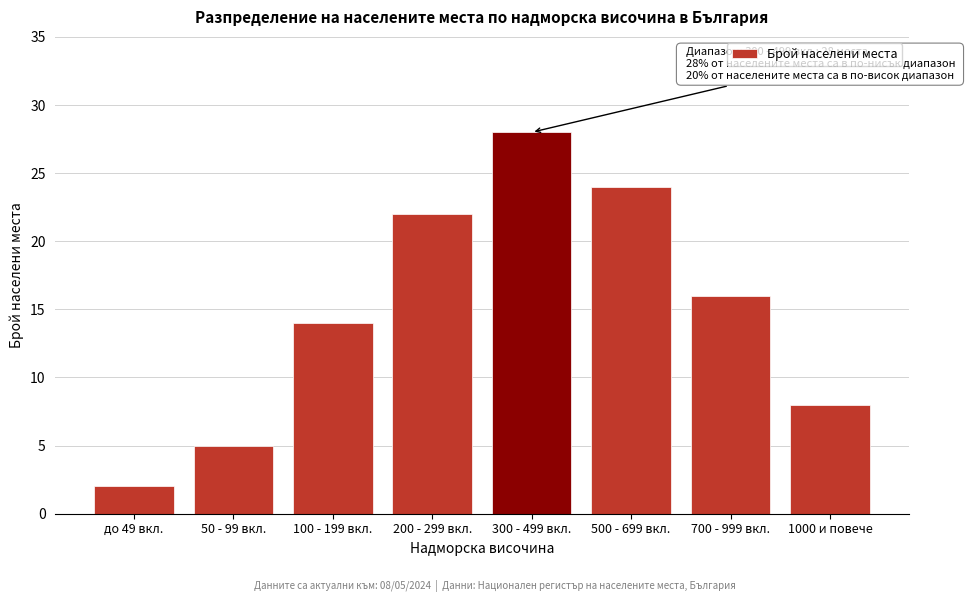

Reading left to right, list all the values displayed in this chart.

2	5	14	22	28	24	16	8